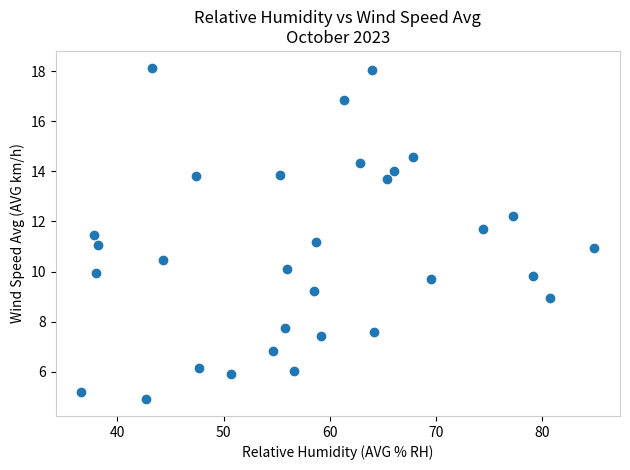

What is the range of X values (max minus min)?

48.3